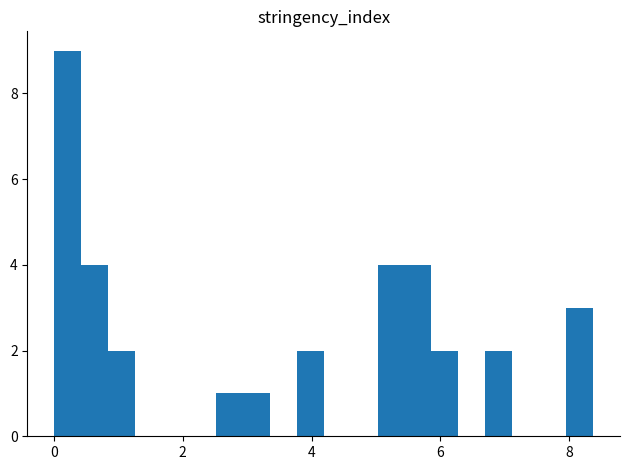

Read against the x-axis, roughly where is the centre of the tallest bar?

0.2